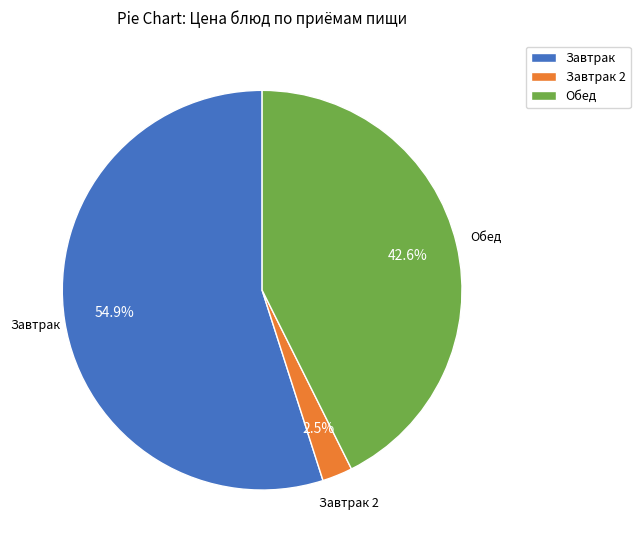

How much of the chart is everything except Завтрак 2?

97.5%